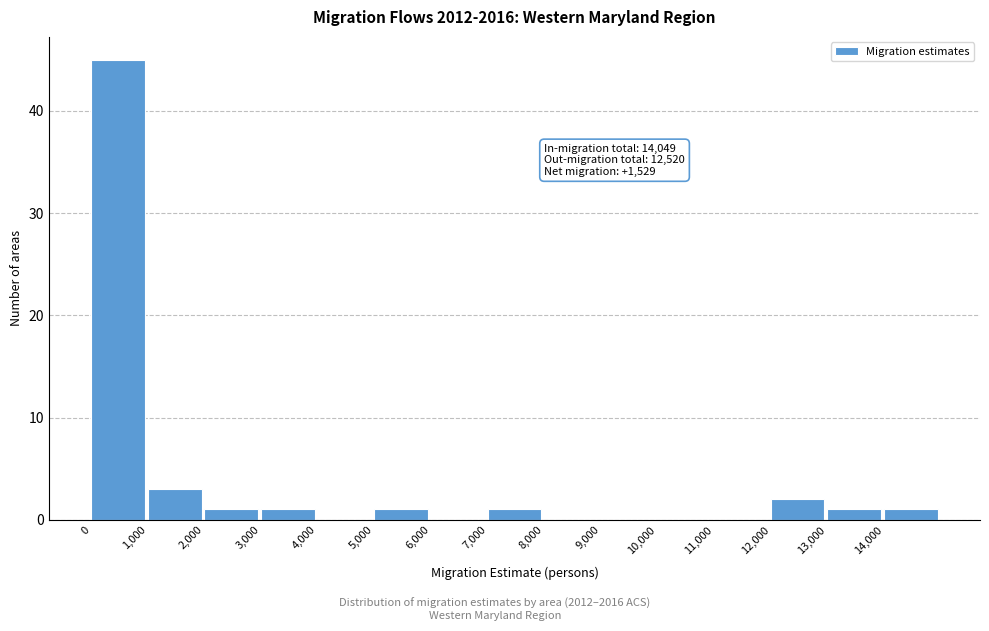

Over which range of the x-axis is the bar tallest?

0 to 1000